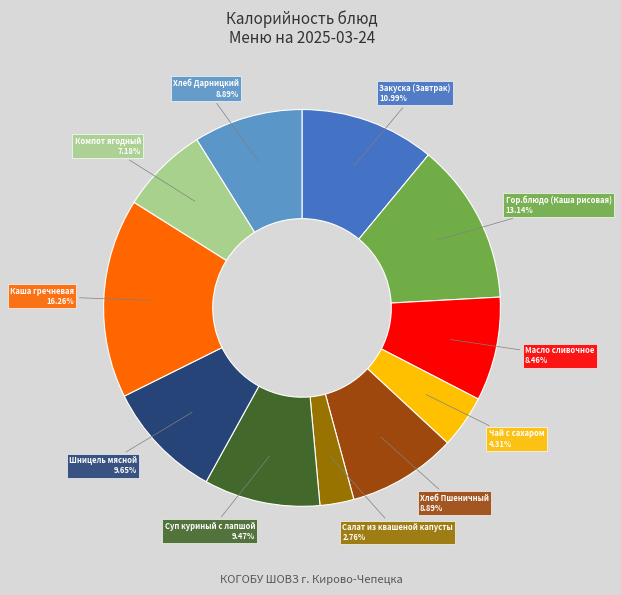

Is there a majority slice in this chart?

No